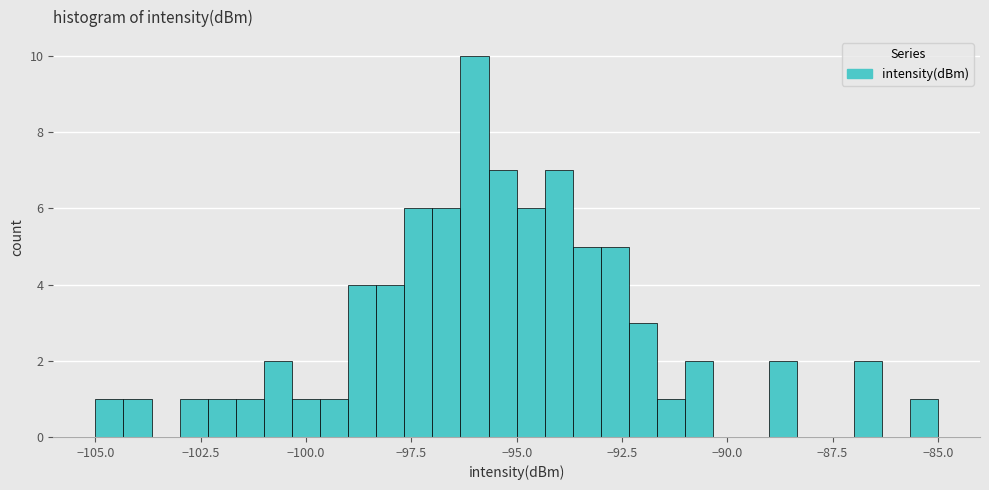

Read against the x-axis, roughly where is the centre of the tallest bar?

-96.0